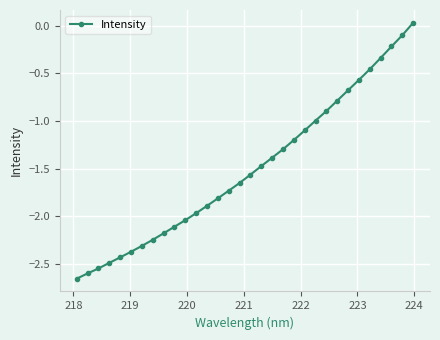

What is the difference between the maximum and minimum values?

2.7